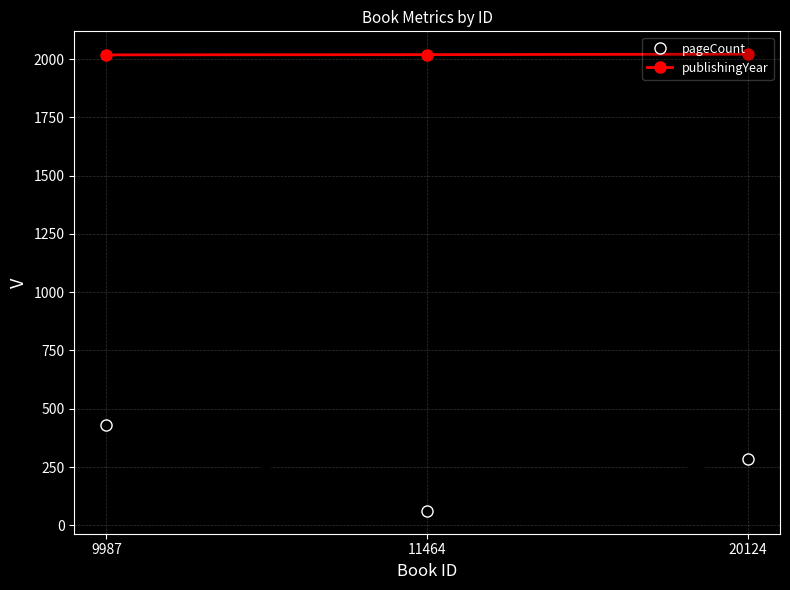

Rank the series by their maximum value, from lowest to highest.

pageCount, publishingYear